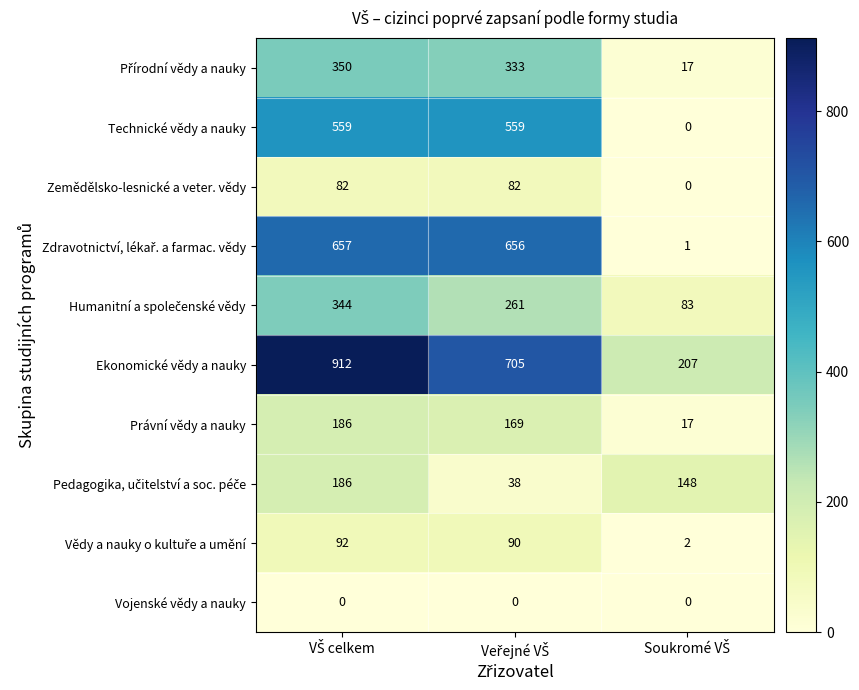

Which series has the widest spread of values?

Ekonomické vědy a nauky